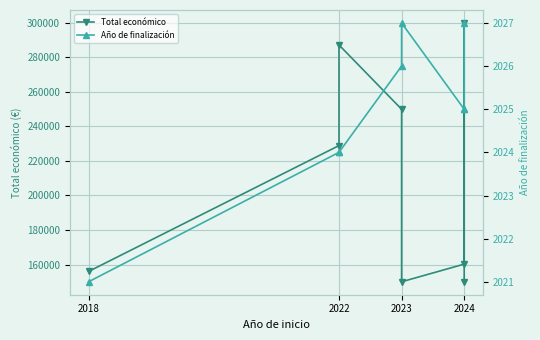

Which series has the largest range (max minus min)?

Total económico